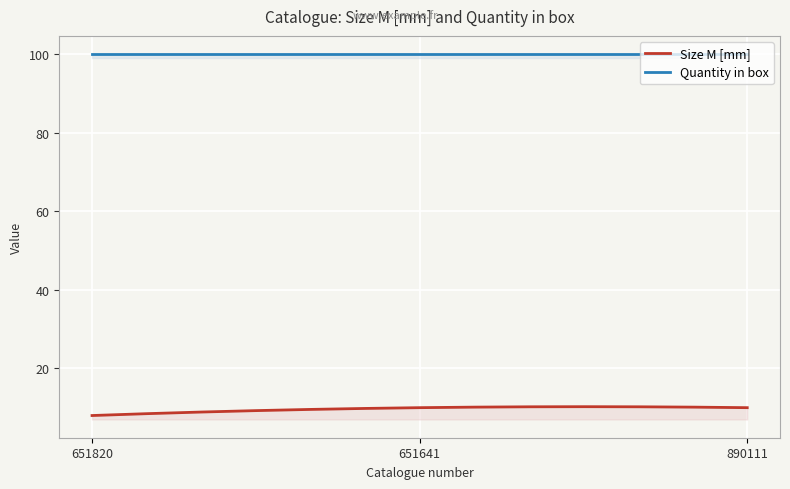

The Quantity in box series shows 100 at 890111. True or false?

True